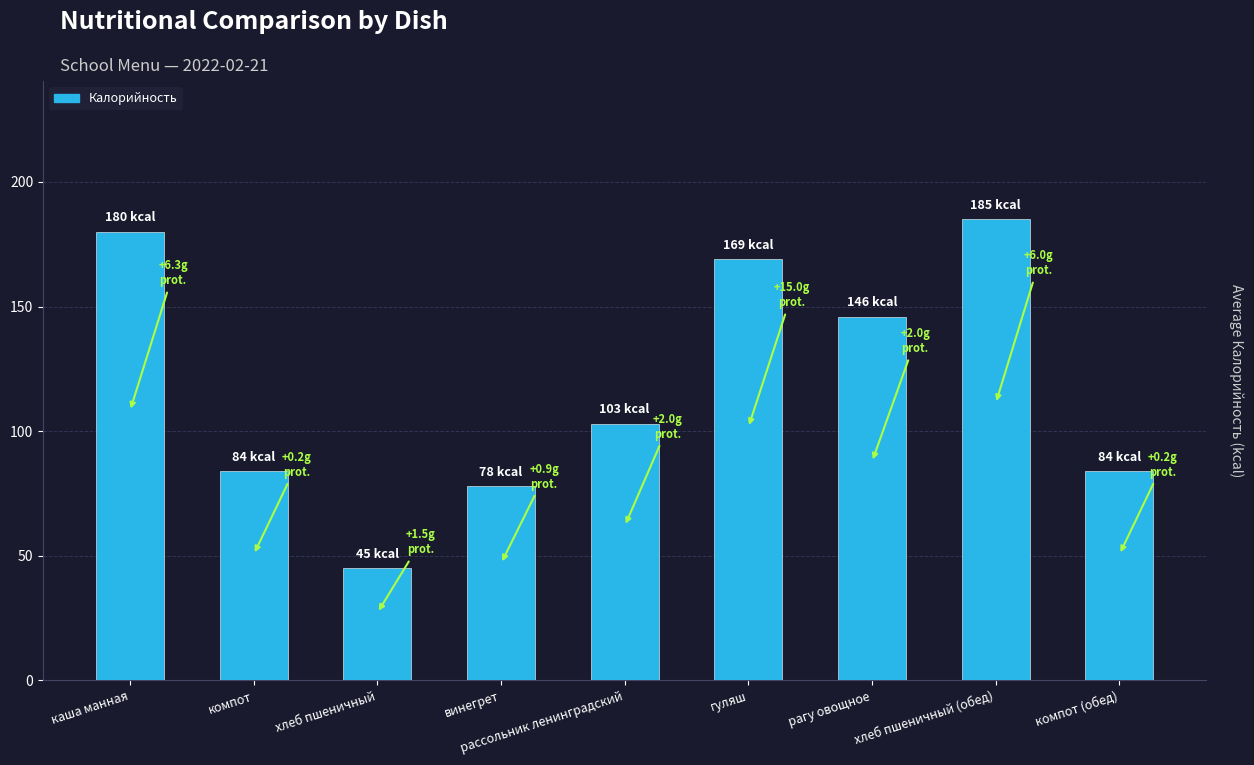

How many categories are shown in the chart?

9